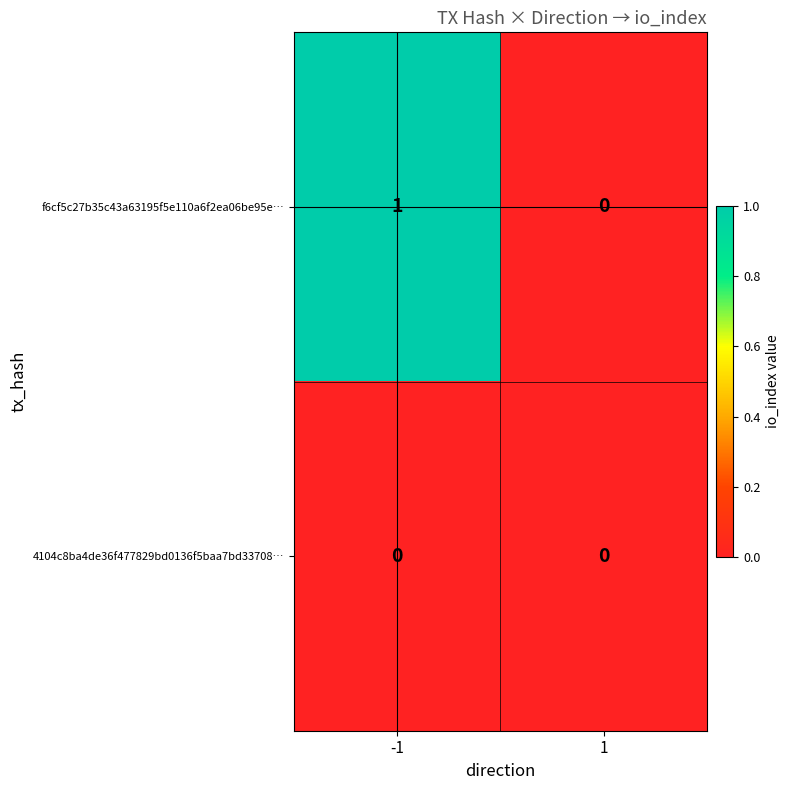

Which series has the largest range (max minus min)?

f6cf5c27b35c43a63195f5e110a6f2ea06be95e…